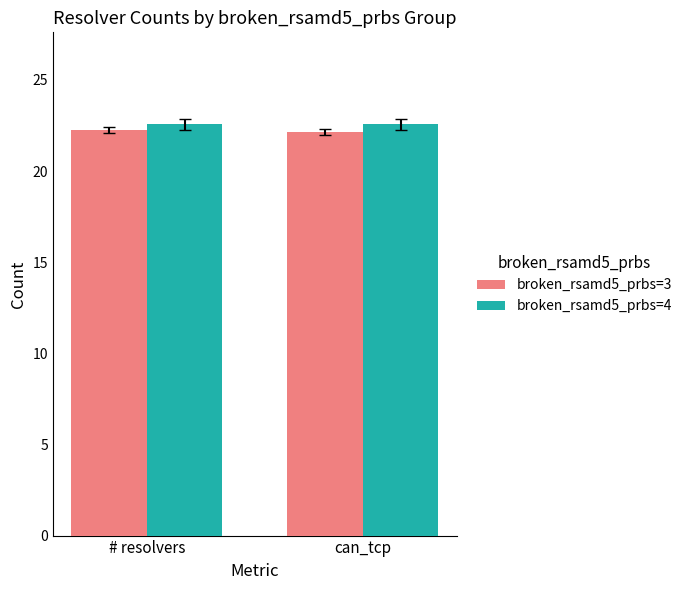

At how many categories does at least one series exceed 22?

2